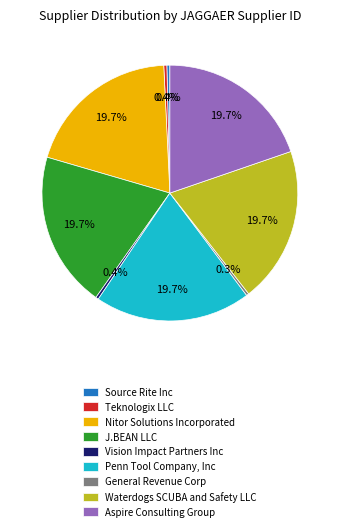

Is there a majority slice in this chart?

No